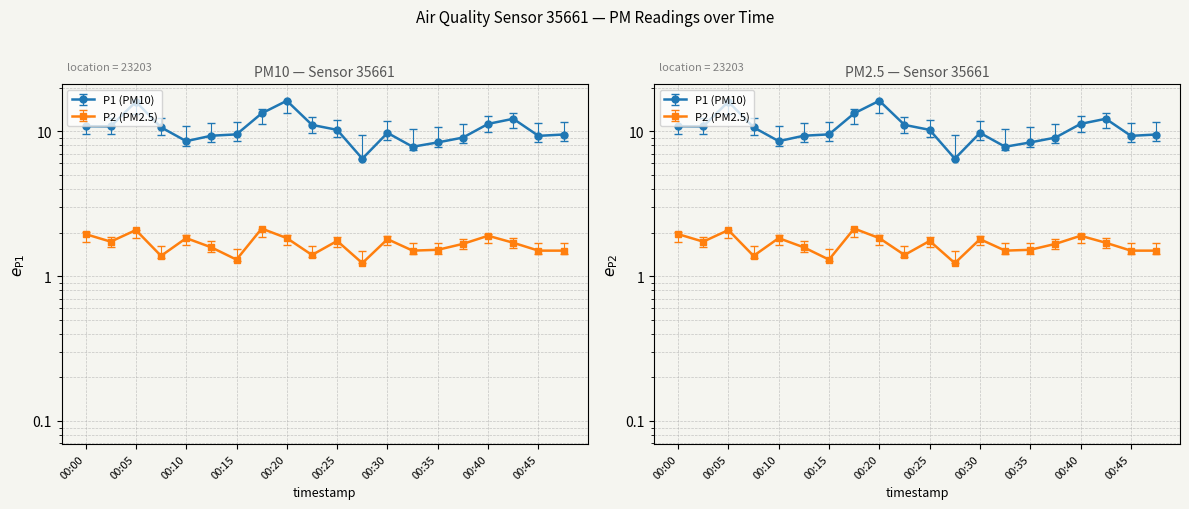

In P2, how many points are higher than both neighbors (excluding endpoints)?

6